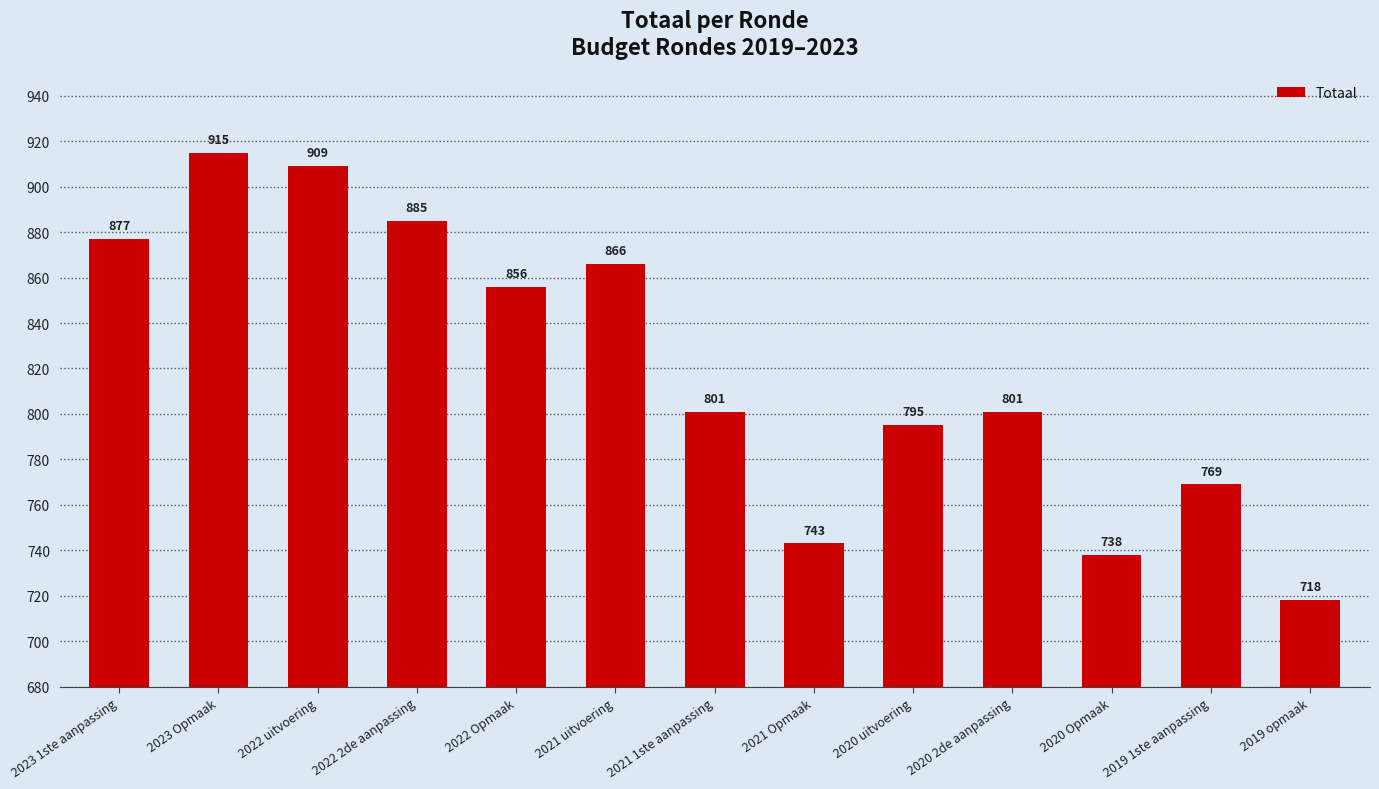

What value does the data have at 2023 Opmaak?

915